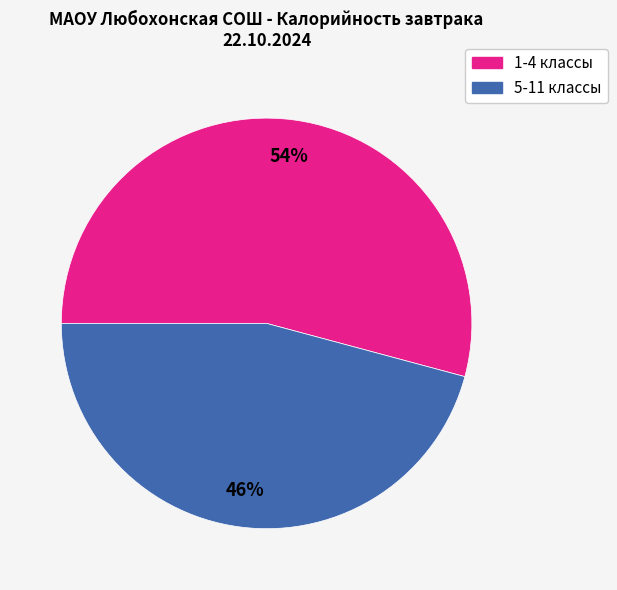

To the nearest percent, what is the average slice percentage?

50%